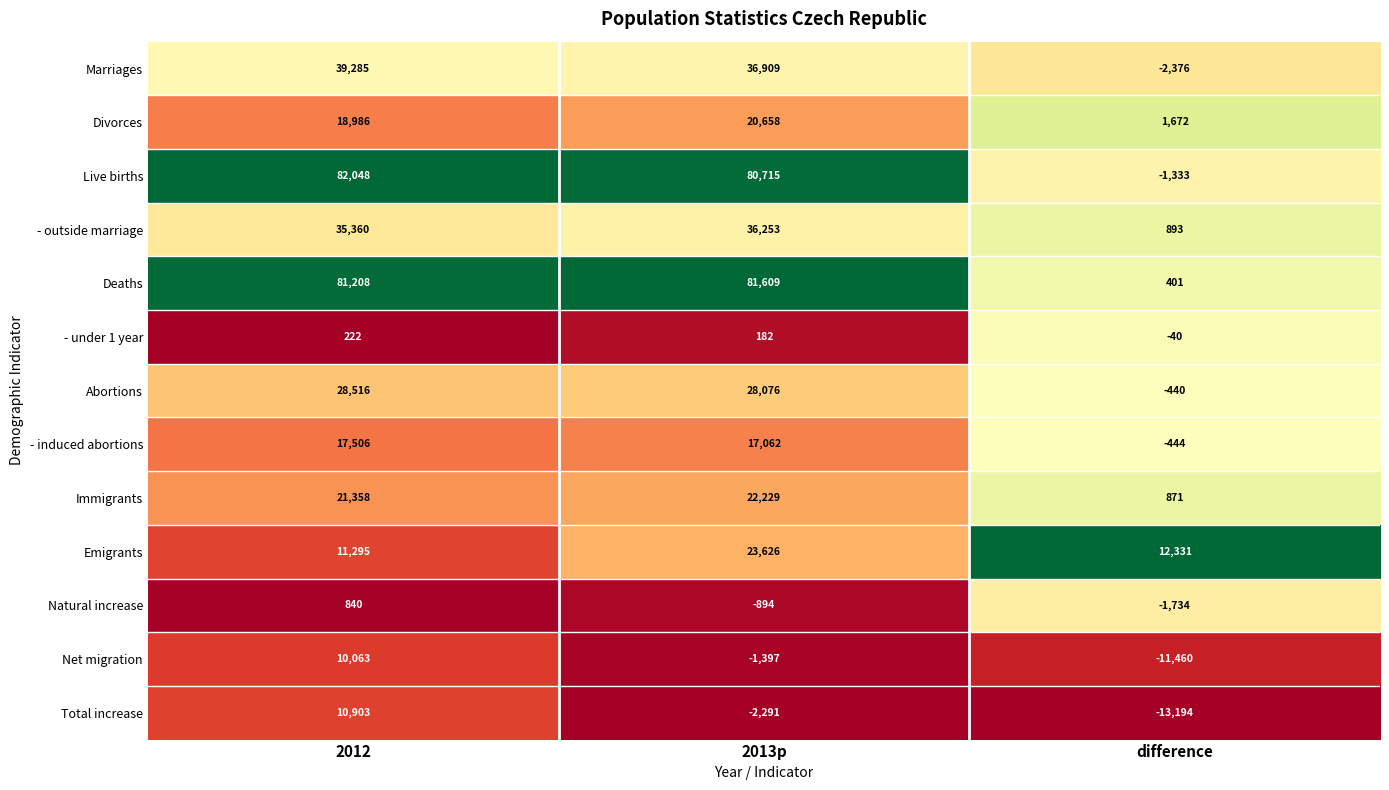

The Total increase series shows 5791 at 2012. True or false?

False